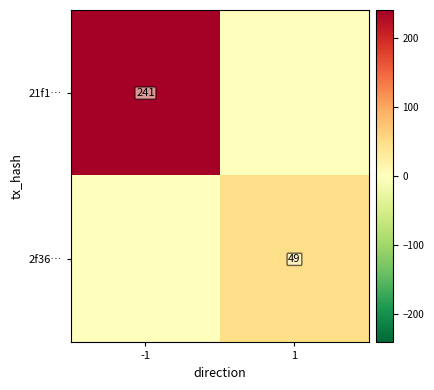

Is the value of 21f1… at -1 greater than the value of 2f36… at 1?

Yes